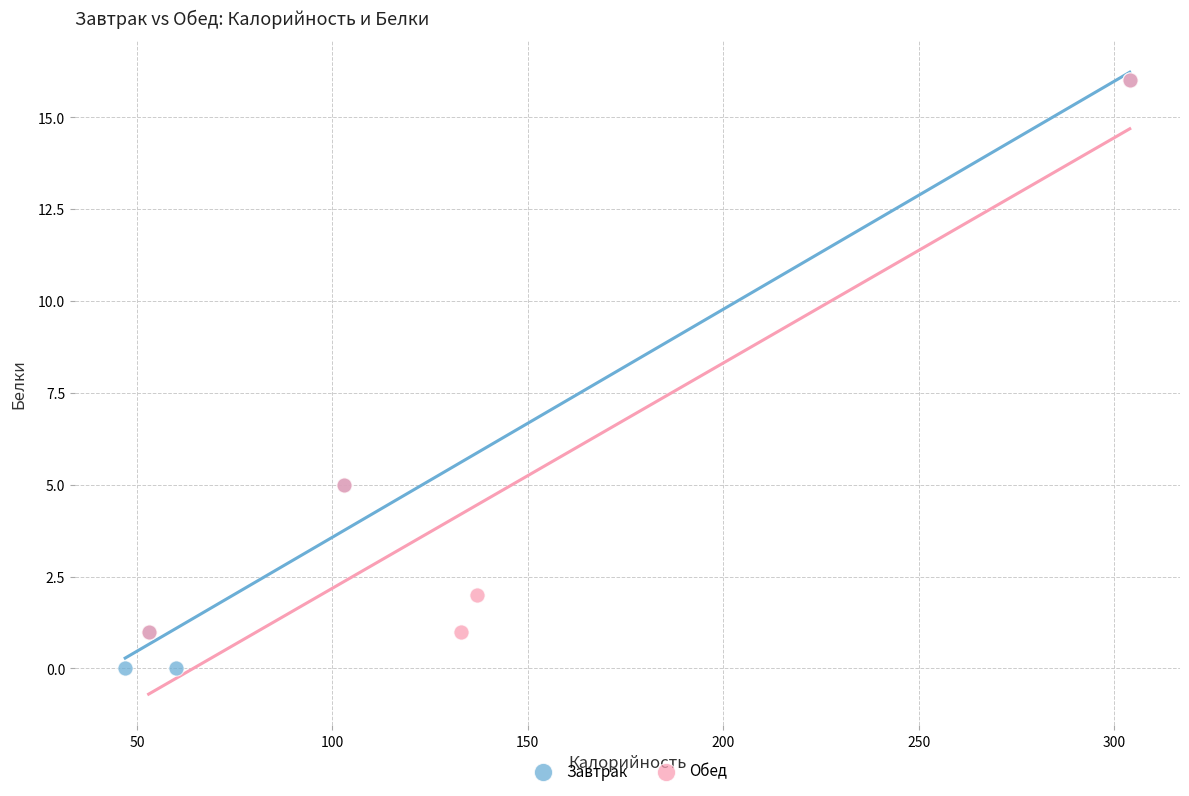

Which series reaches the minimum Y coordinate?

Завтрак